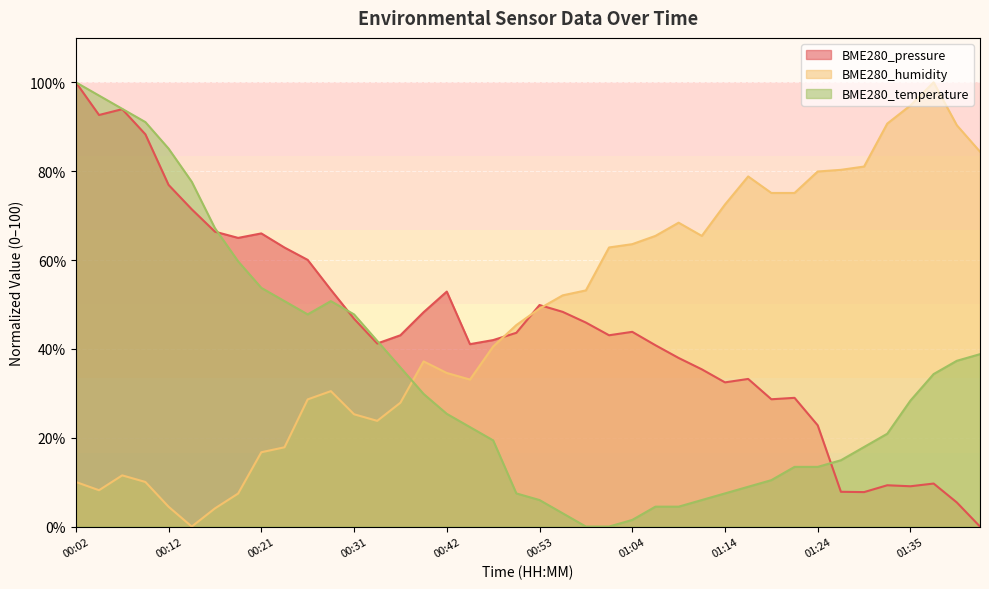

How many data points does each series have?

40